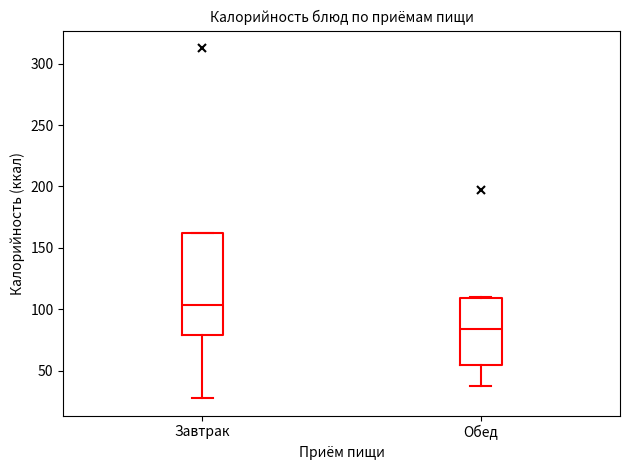

Where does the lower whisker of the box for Завтрак end on the y-axis? The values are not printed on the chart, so give them approximately, as read against the axis.

30